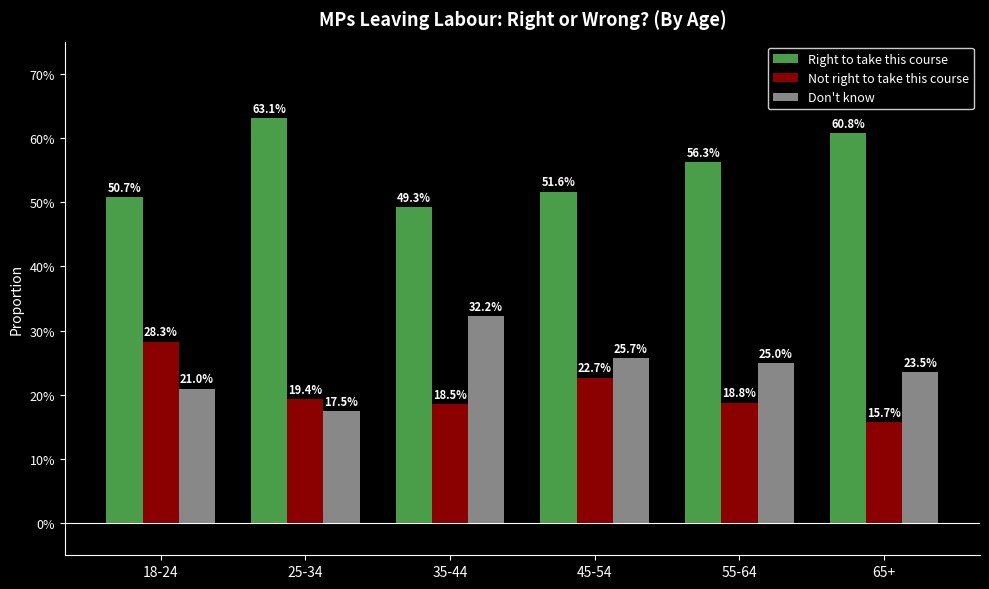

Which label corresponds to the largest value in the chart?

25-34